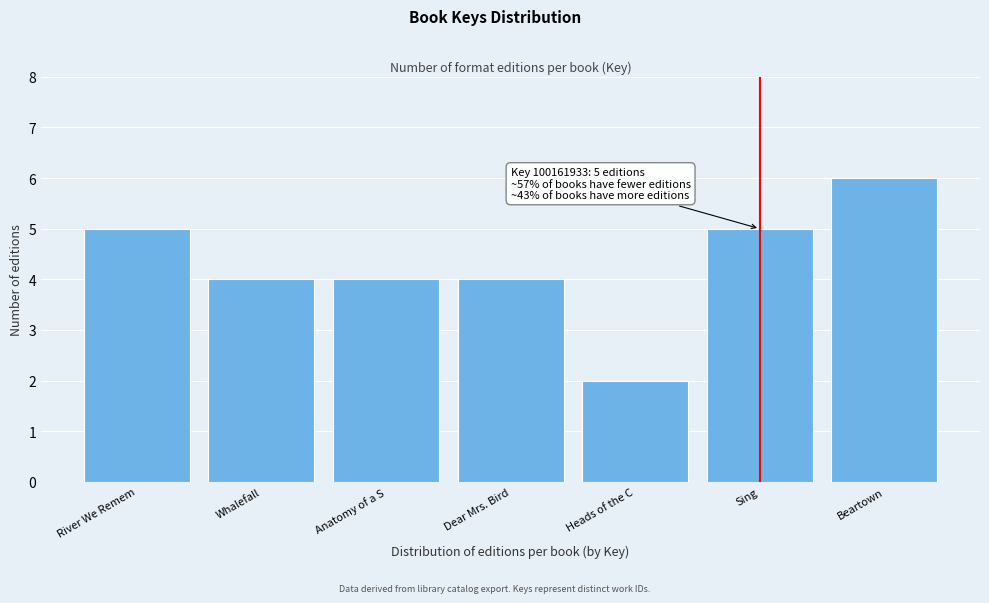

Reading right to left, what are all the values shown in this chart?

Beartown=6	Sing=5	Heads of the C=2	Dear Mrs. Bird=4	Anatomy of a S=4	Whalefall=4	River We Remem=5